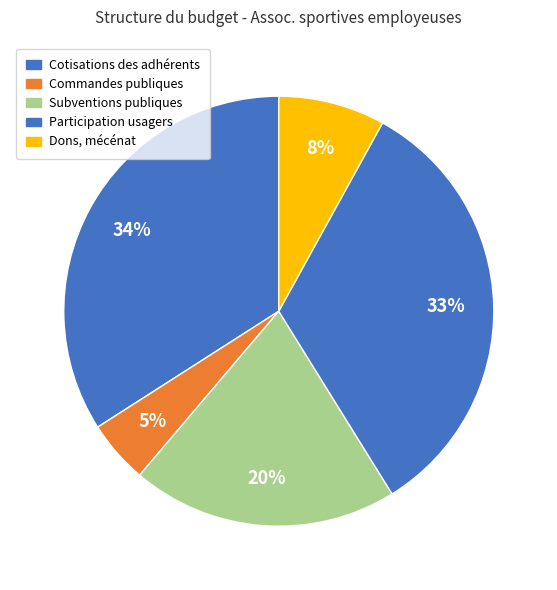

Does Dons, mécénat account for over 50% of the chart?

No